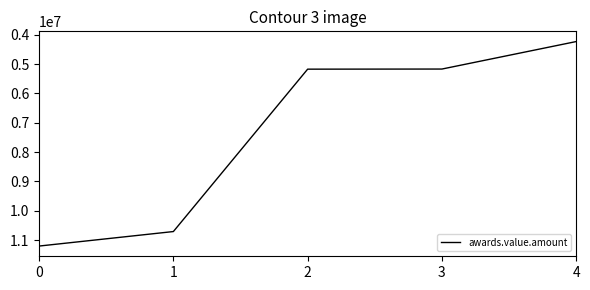

What is the smallest value displayed?

4231004.9